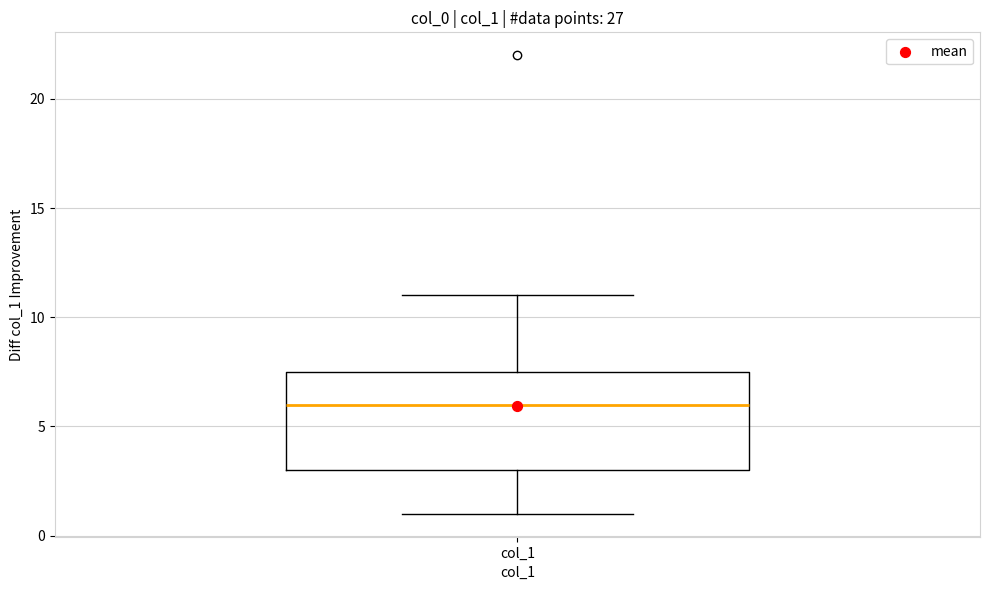

Where does the median line of the box for col_1 sit on the y-axis? The values are not printed on the chart, so give them approximately, as read against the axis.

6.0